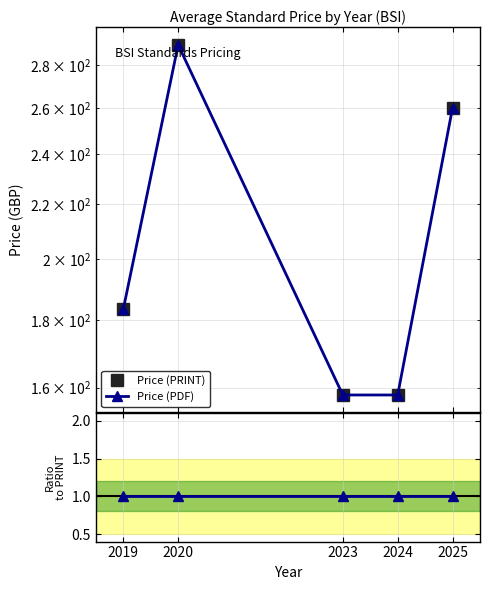

Rank the categories by Price (PDF) value from highest to lowest.

2020, 2025, 2019, 2023, 2024